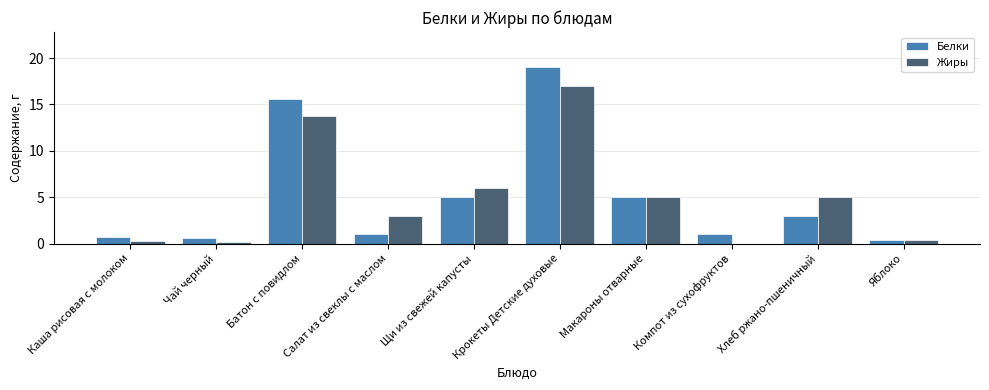

How many categories are shown in the chart?

10